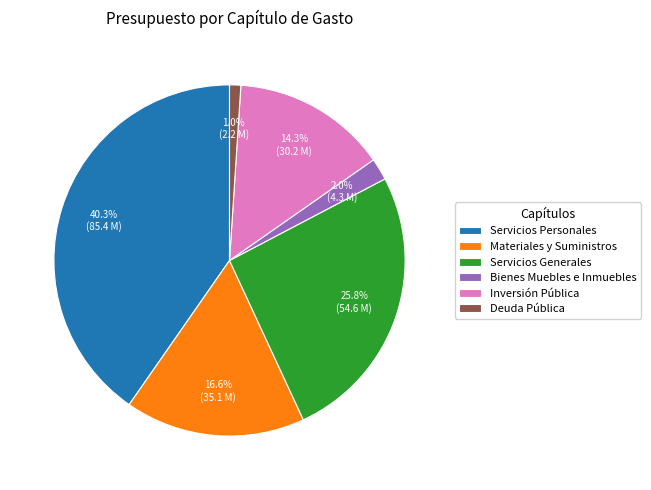

What portion of the pie excludes Servicios Personales?

59.7%